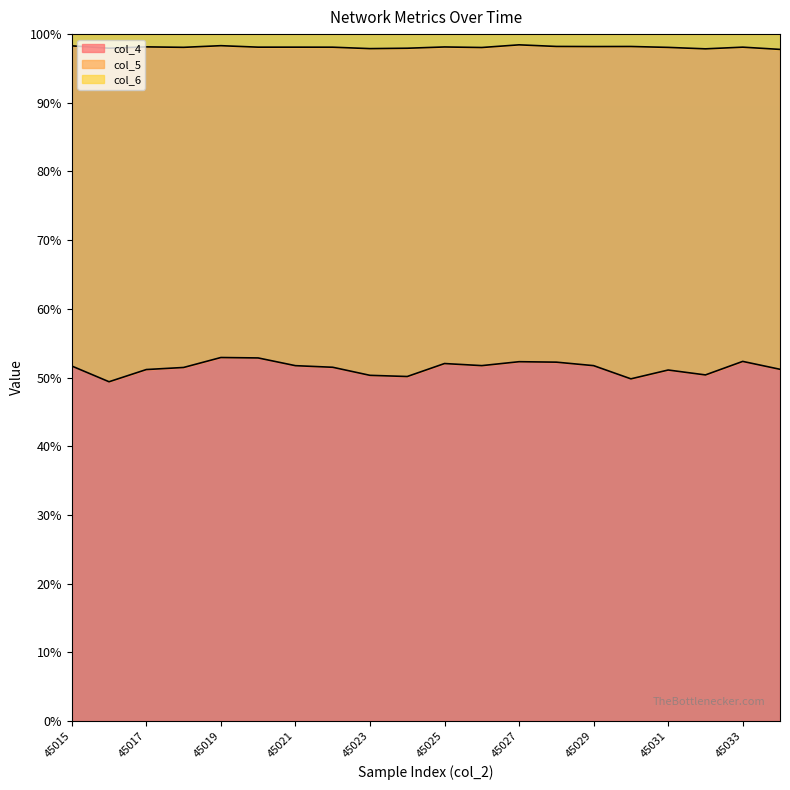

What is the difference between the maximum and minimum values in the col_4 series?

3.5